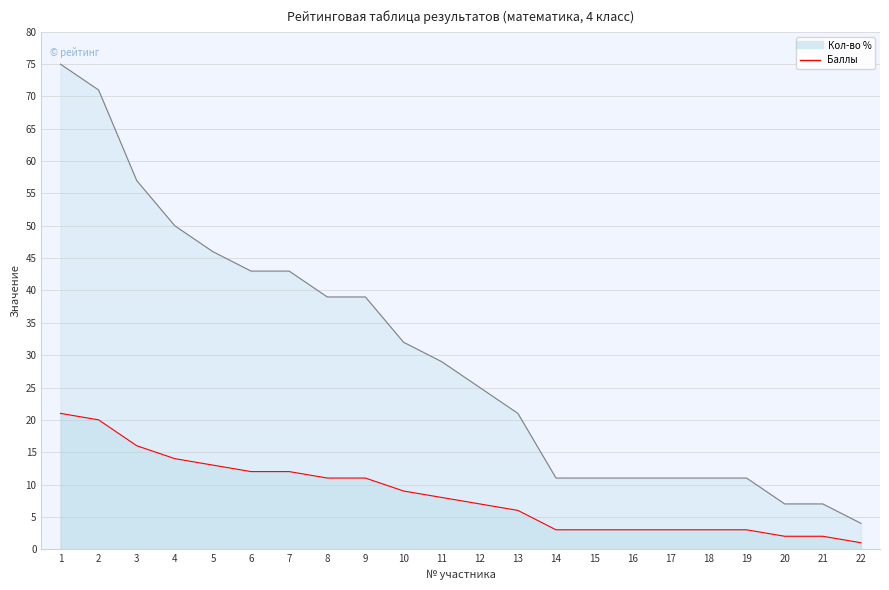

How many values in the Кол-во % series are below 29?

11